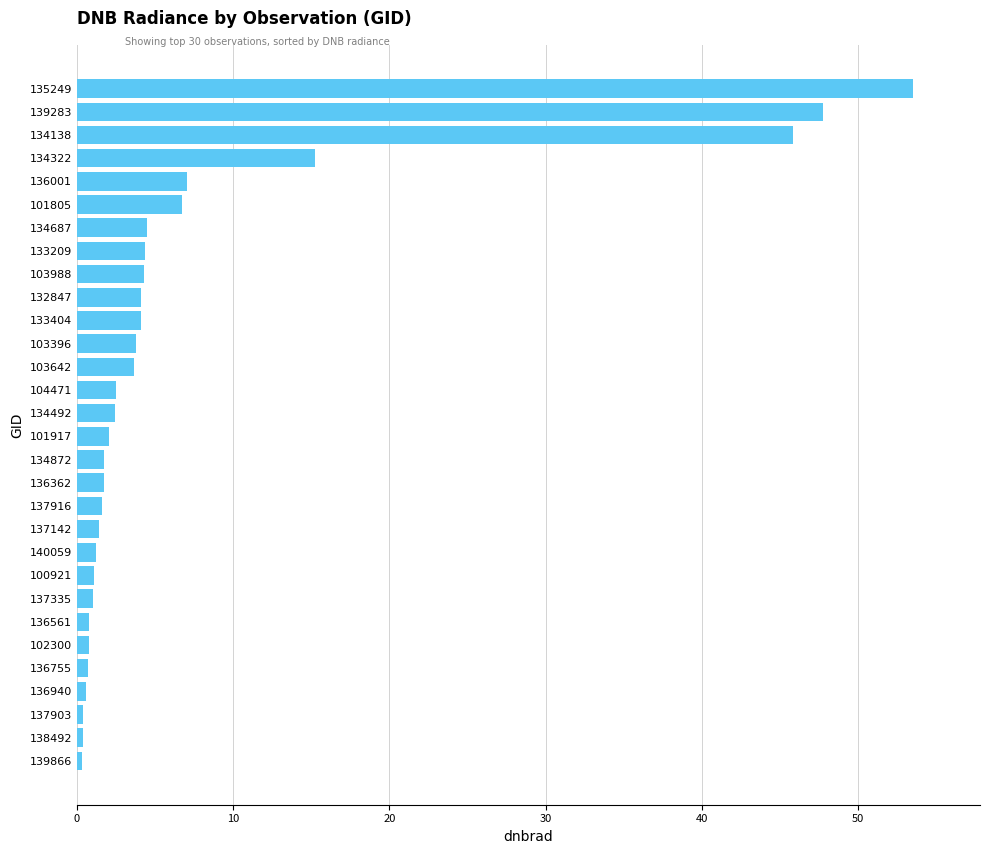

What is the sum of all values?

225.8